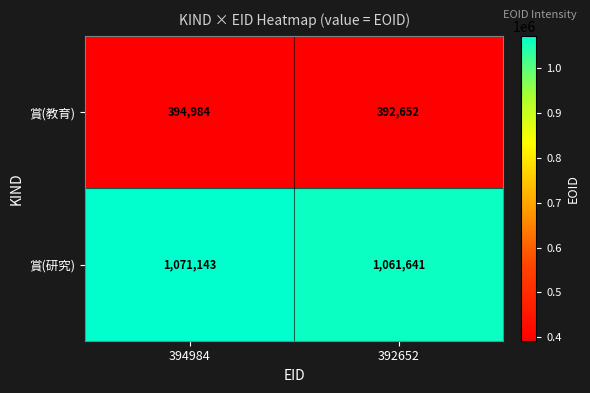

Which series has the largest total across all categories?

賞(研究)